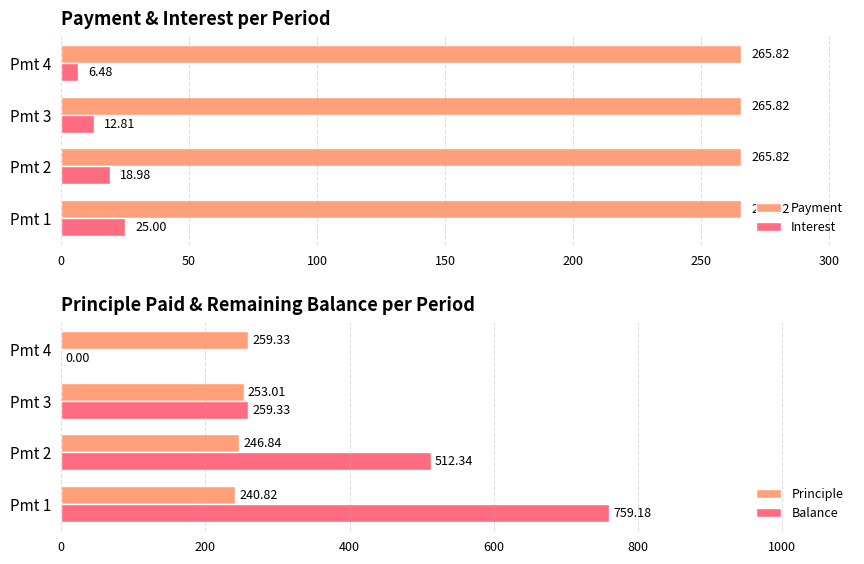

What is the lowest value of the Interest series?

6.5